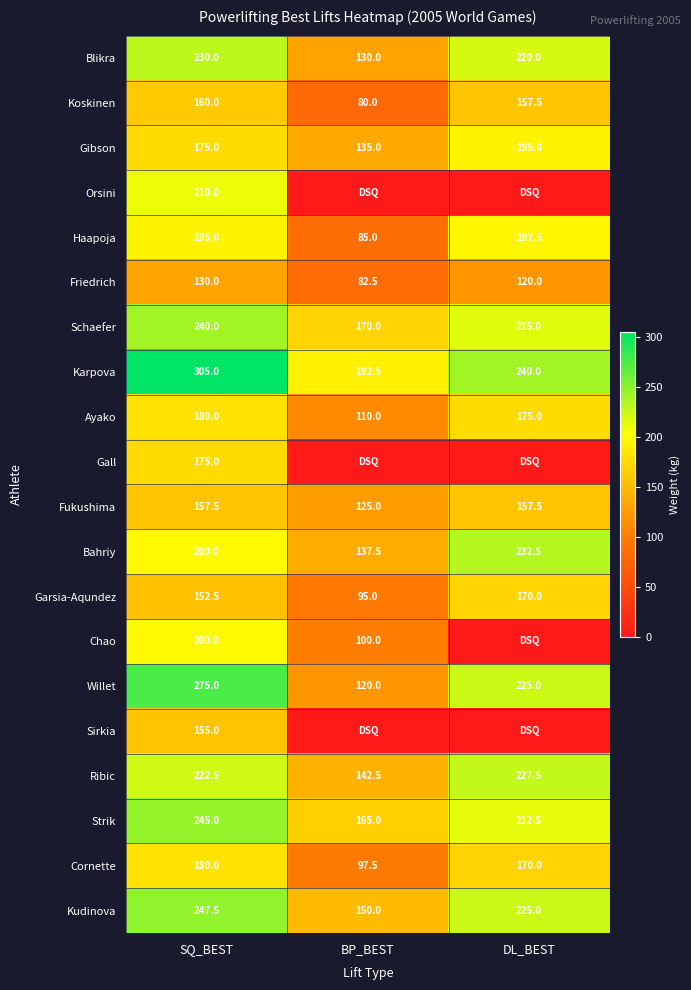

How many categories are shown in the chart?

3